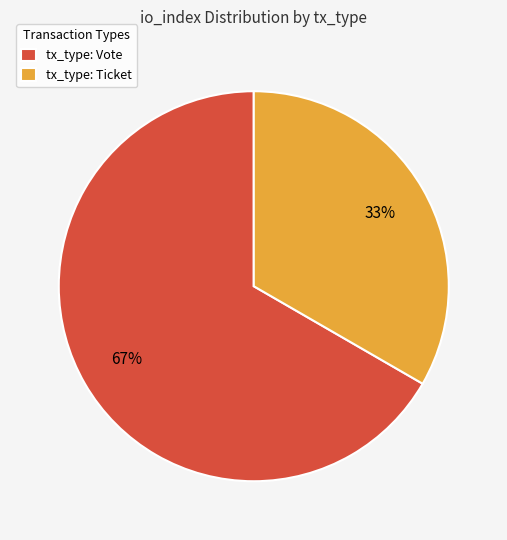

To the nearest percent, what portion does tx_type: Ticket represent?

33%